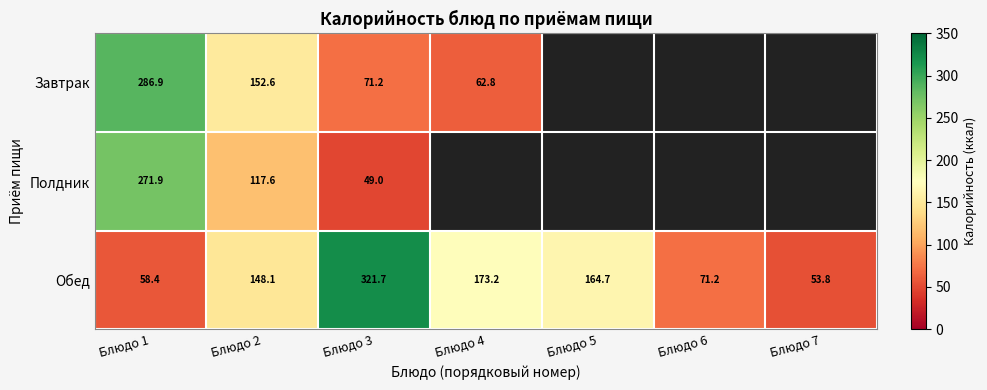

Is it true that Завтрак equals 82.5 at Блюдо 1?

False